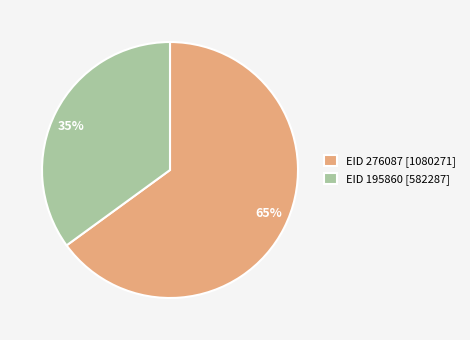

To the nearest percent, what is the difference between the largest and smallest slice percentages?

30%